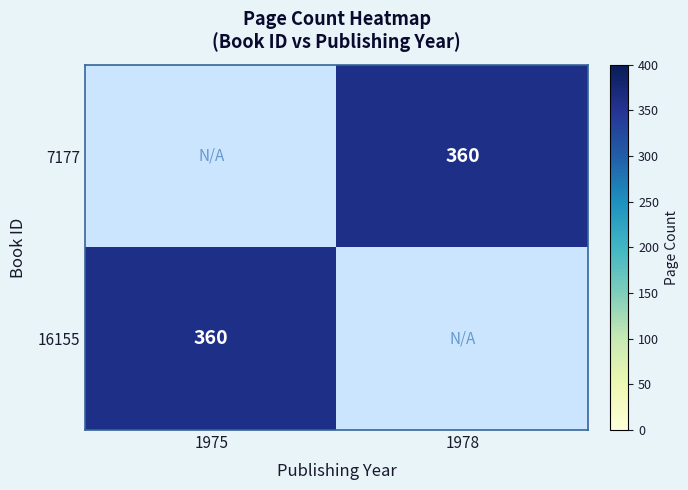

How many distinct data groups are displayed?

2